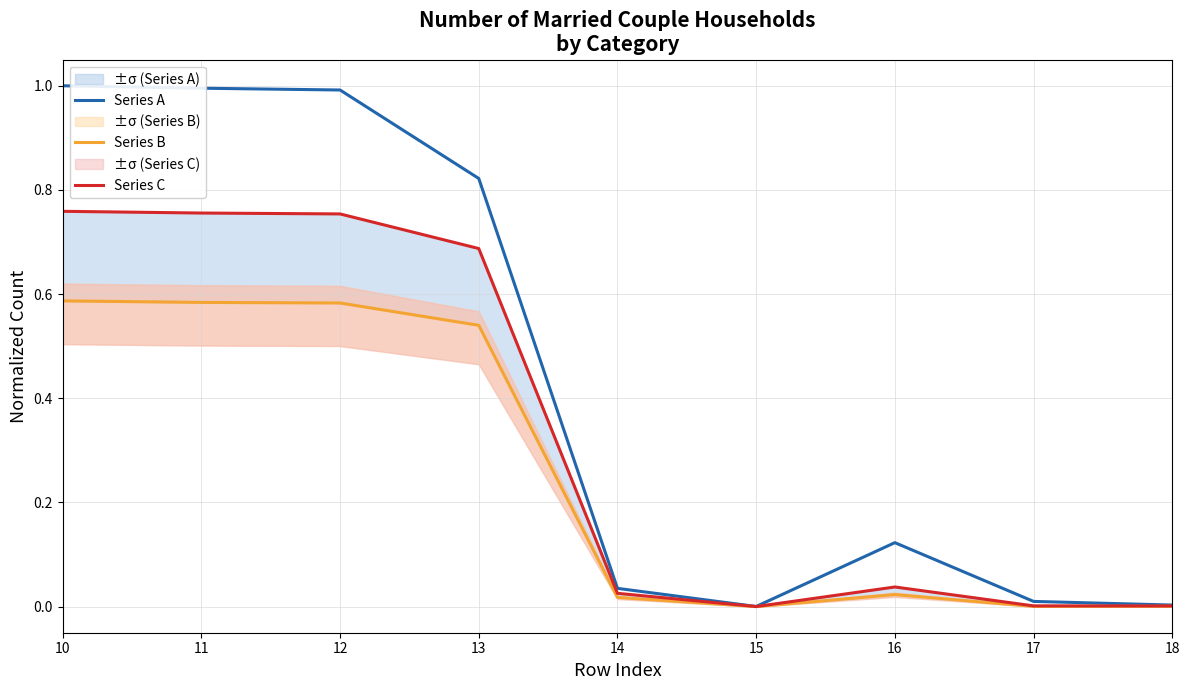

Reading left to right, extract all data points from this chart.

Series A: 10=1.0	11=1.0	12=1.0	13=0.8	14=0.0	15=0.0	16=0.1	17=0.0	18=0.0
Series B: 10=0.6	11=0.6	12=0.6	13=0.5	14=0.0	15=0.0	16=0.0	17=0.0	18=0.0
Series C: 10=0.8	11=0.8	12=0.8	13=0.7	14=0.0	15=0.0	16=0.0	17=0.0	18=0.0